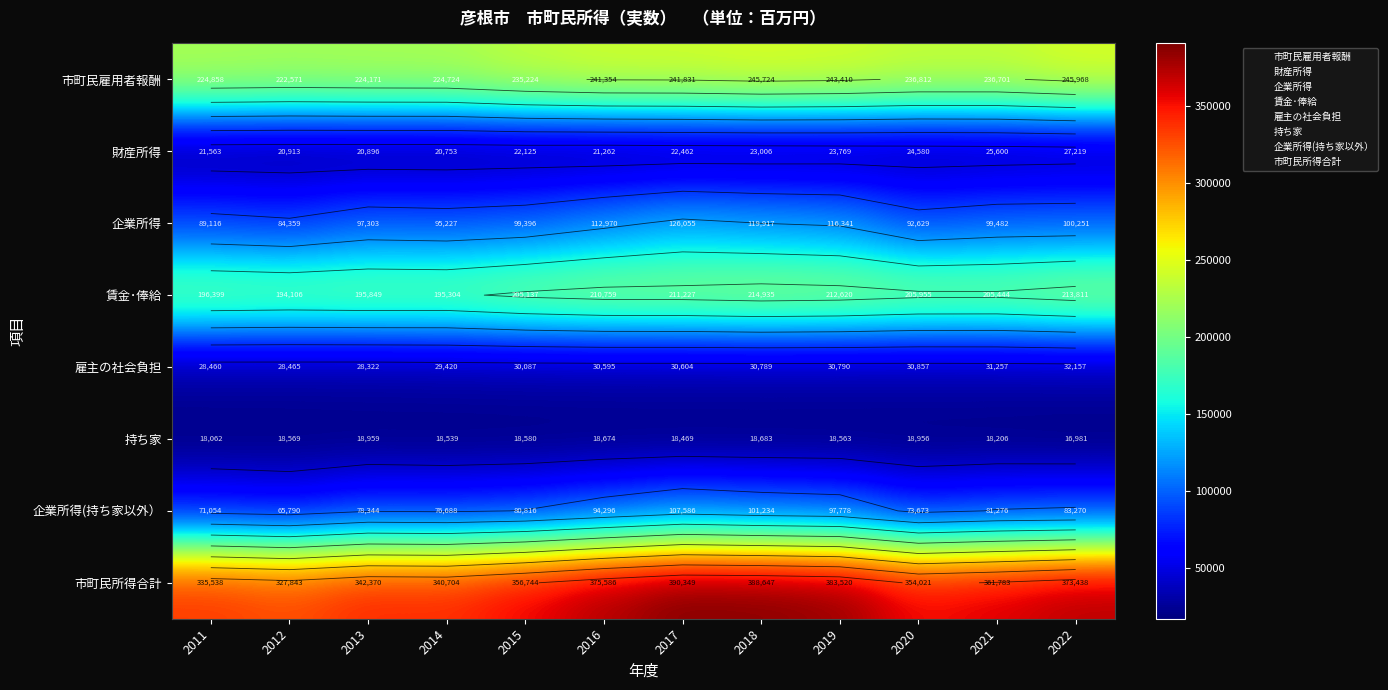

Is the value of 雇主の社会負担 at 2019 greater than the value of 財産所得 at 2017?

Yes